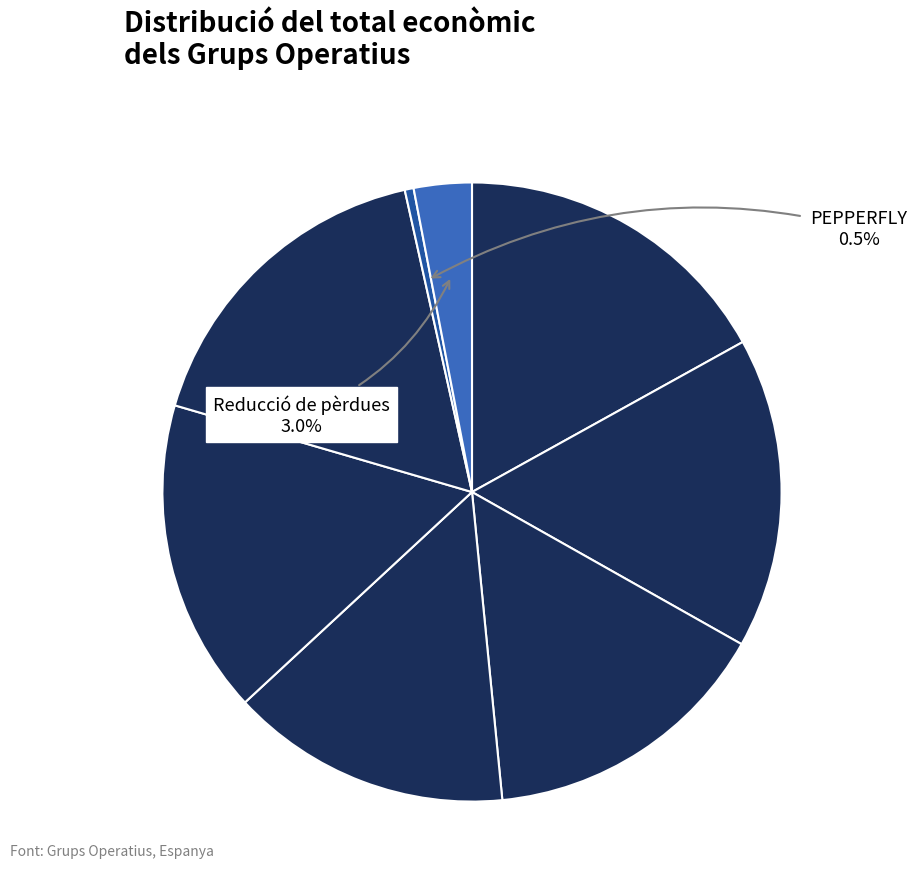

What is the largest slice in the pie chart?

OLIVE4FUTURE